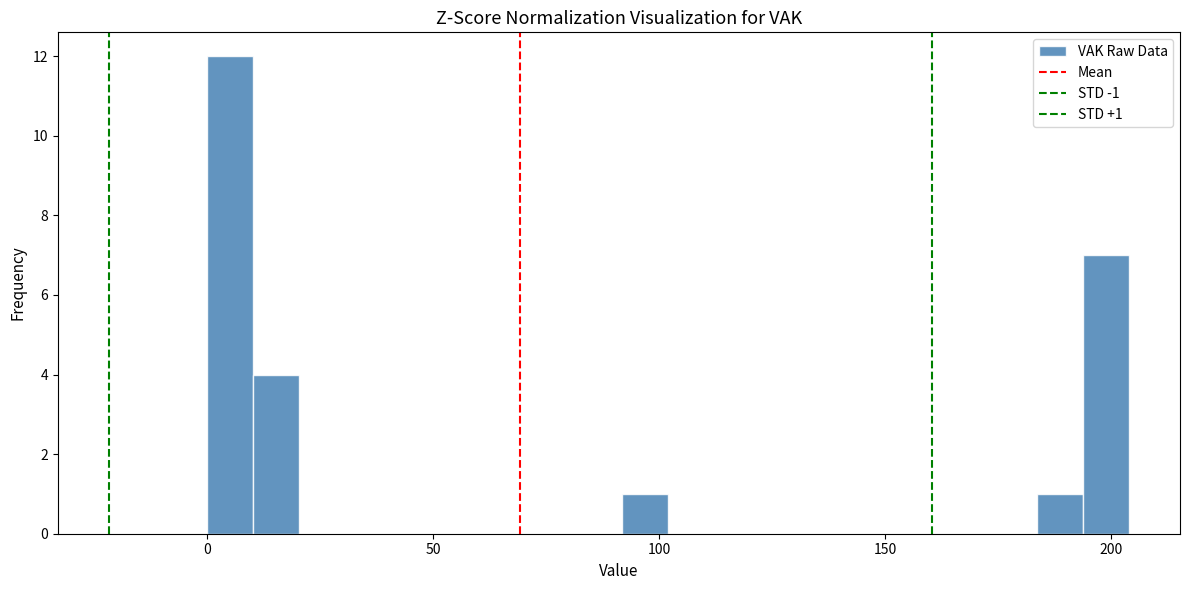

Read against the x-axis, roughly where is the centre of the tallest bar?

5